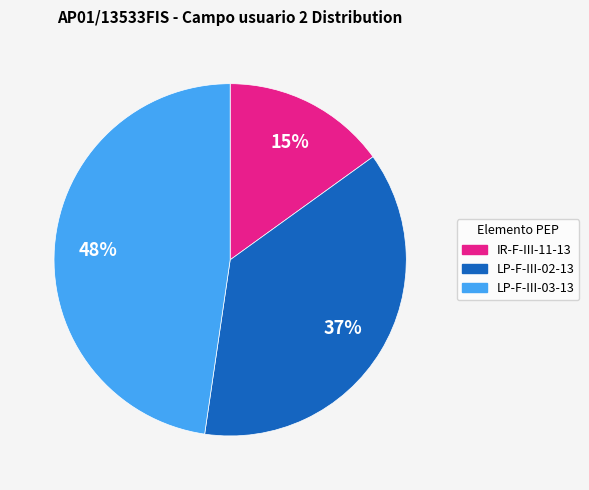

Combined, do LP-F-III-03-13 and IR-F-III-11-13 account for over 50%?

Yes